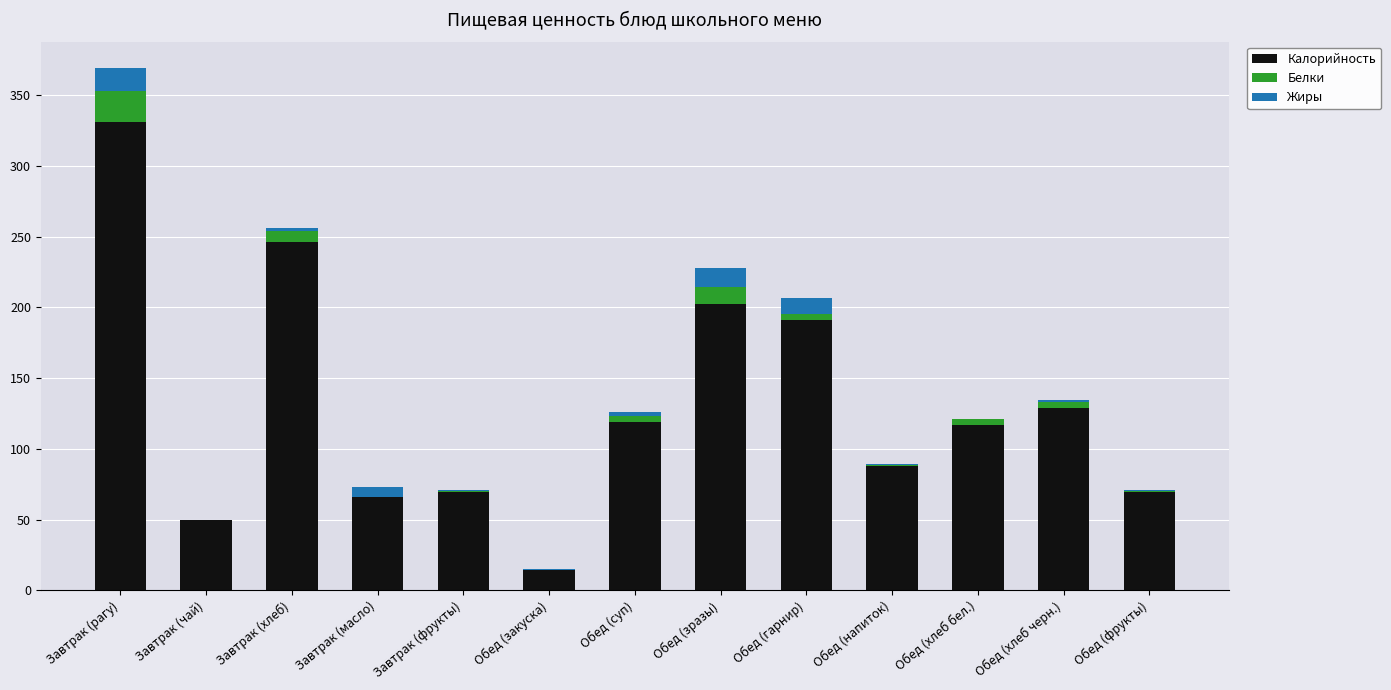

What is the highest value of the Калорийность series?

331.0